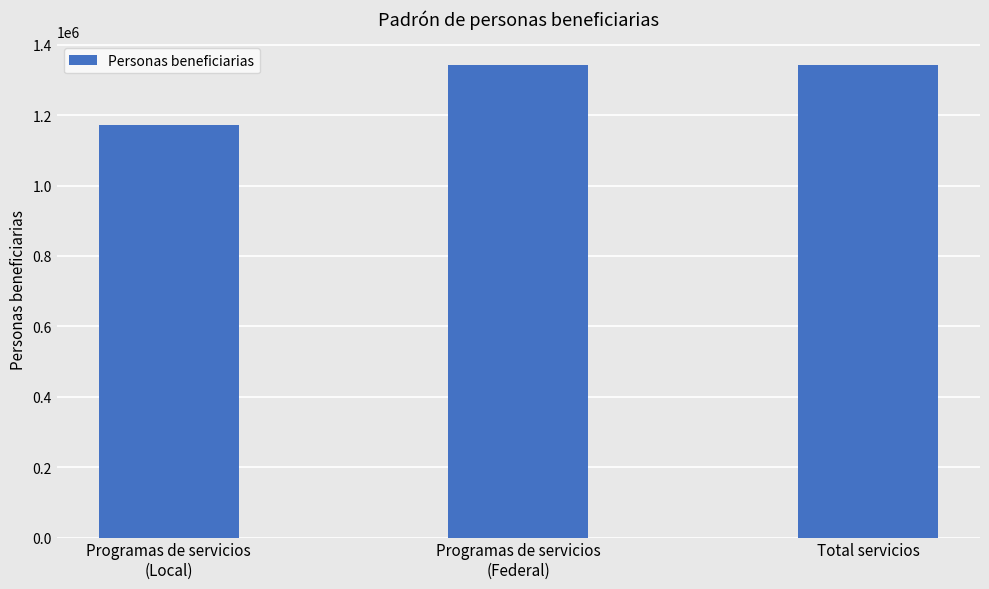

Approximately how many times larger is the value at Programas de servicios
(Federal) compared to Total servicios?

1.0